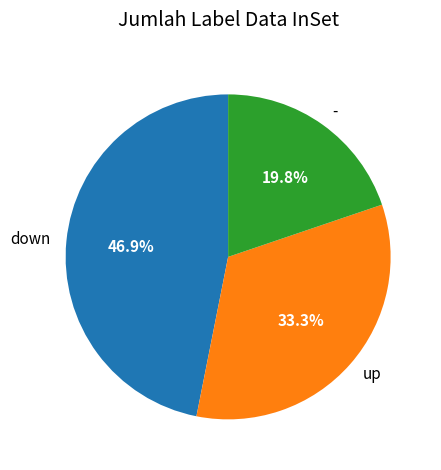

True or false: down accounts for 47% of the total.

True